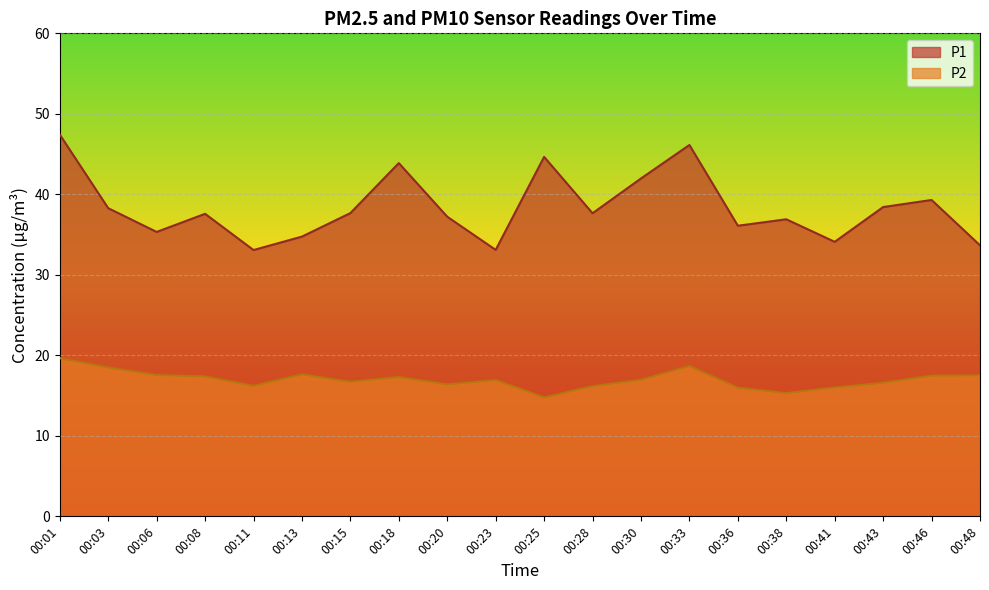

True or false: P2 and P1 cross at least once.

False